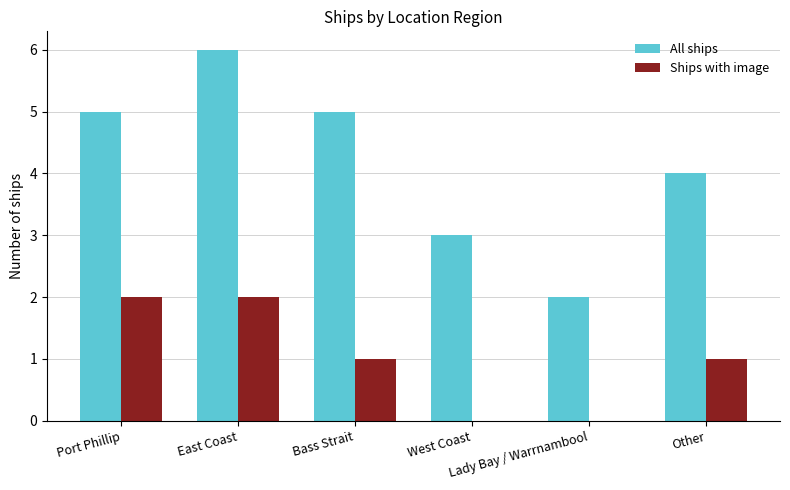

How many categories are shown in the chart?

6